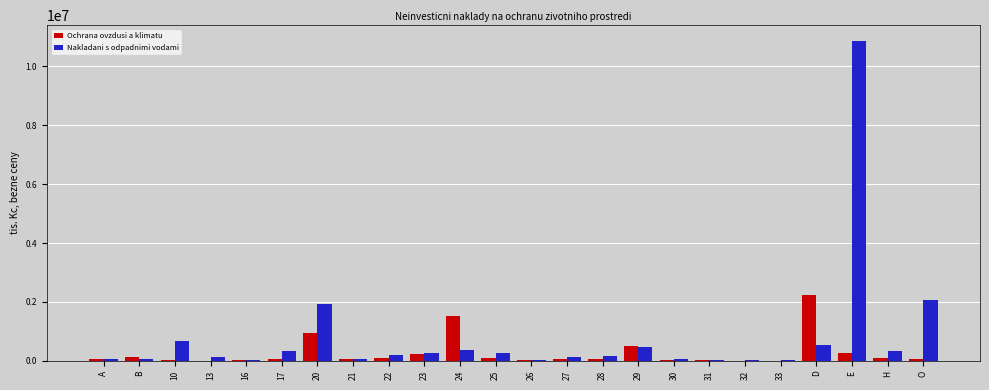

Which series has the largest total across all categories?

Nakladani s odpadnimi vodami